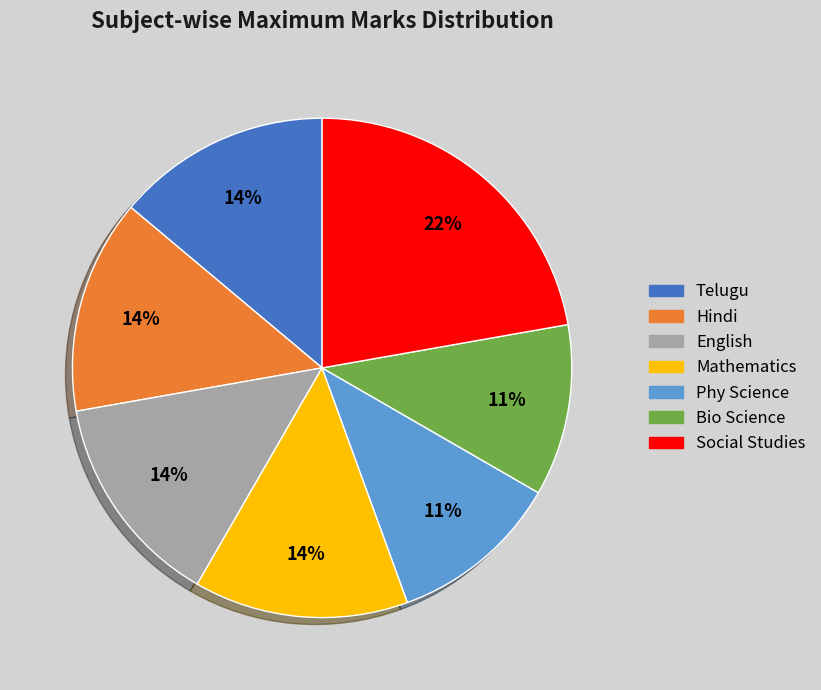

The Social Studies slice represents 9% of the pie. True or false?

False